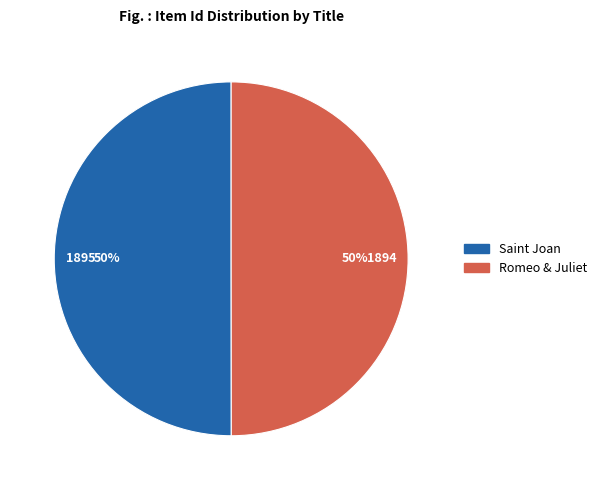

Is the sum of Romeo & Juliet and Saint Joan greater than half?

Yes